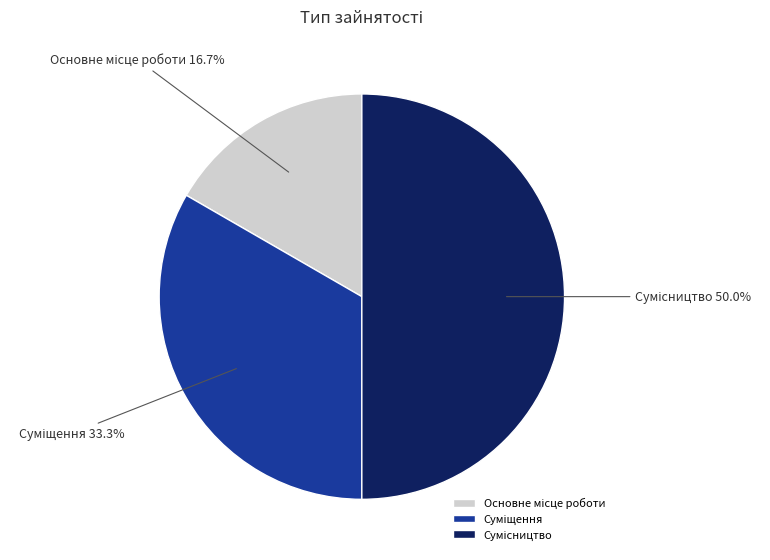

To the nearest percent, what portion does Суміщення represent?

33%